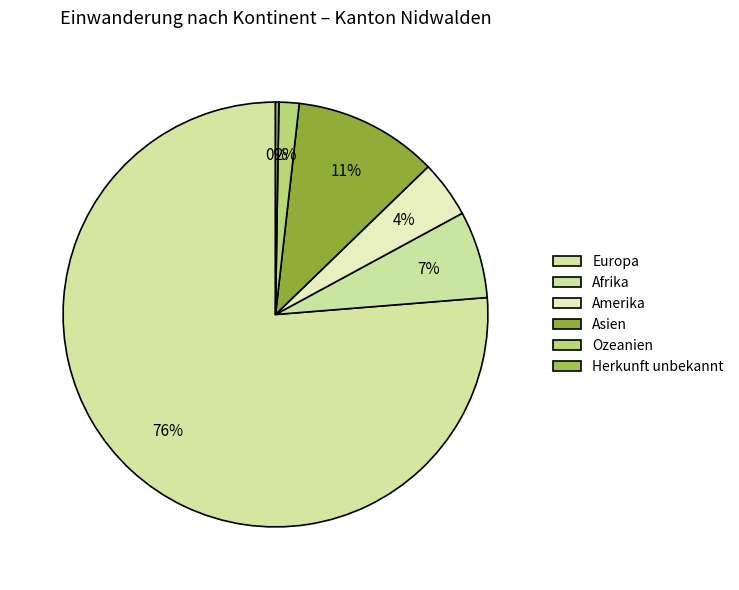

Combined, what portion of the pie is Amerika and Ozeanien?

5.9%